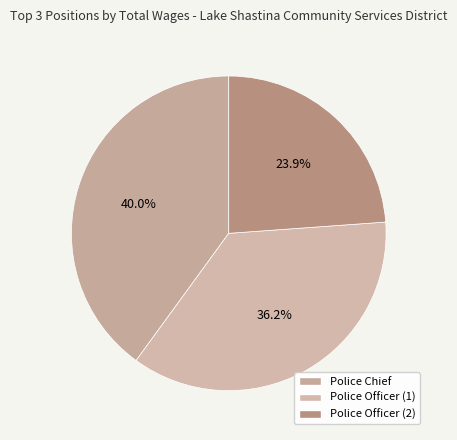

How many segments does this pie chart have?

3